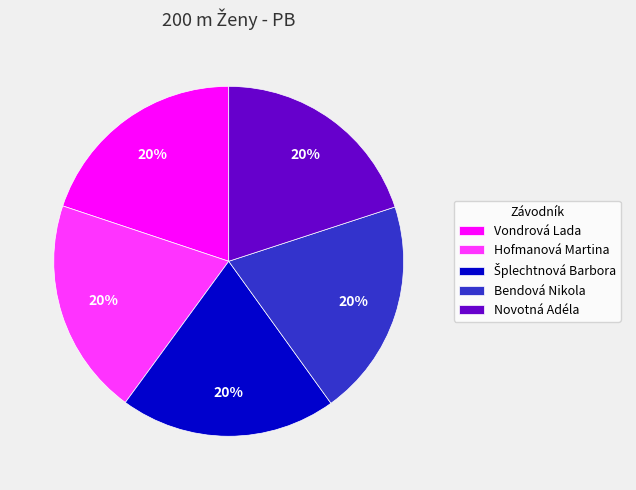

The Vondrová Lada slice represents 10% of the pie. True or false?

False